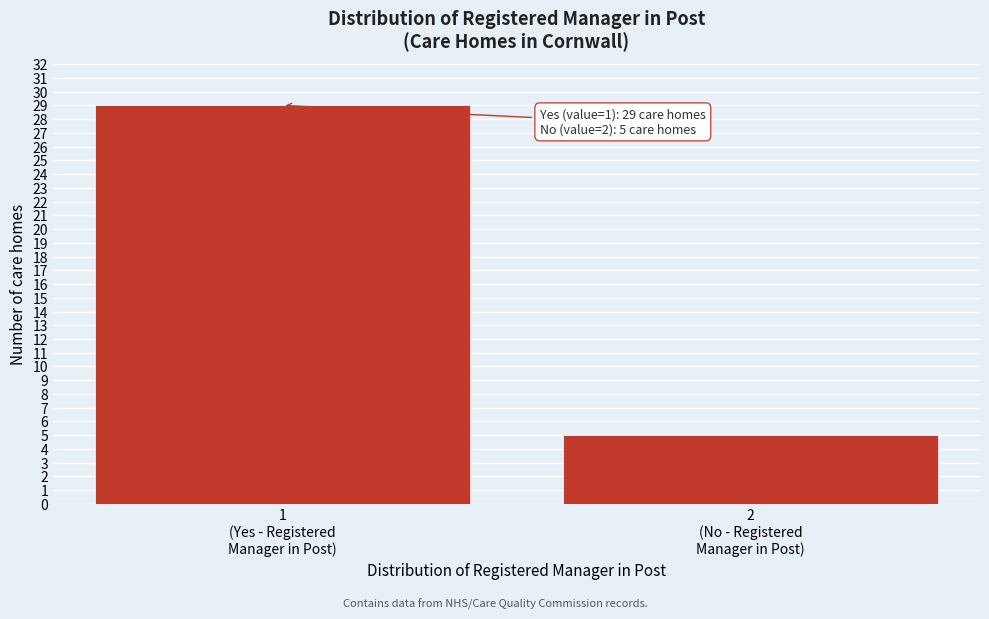

Reading left to right, list all the values displayed in this chart.

29	5